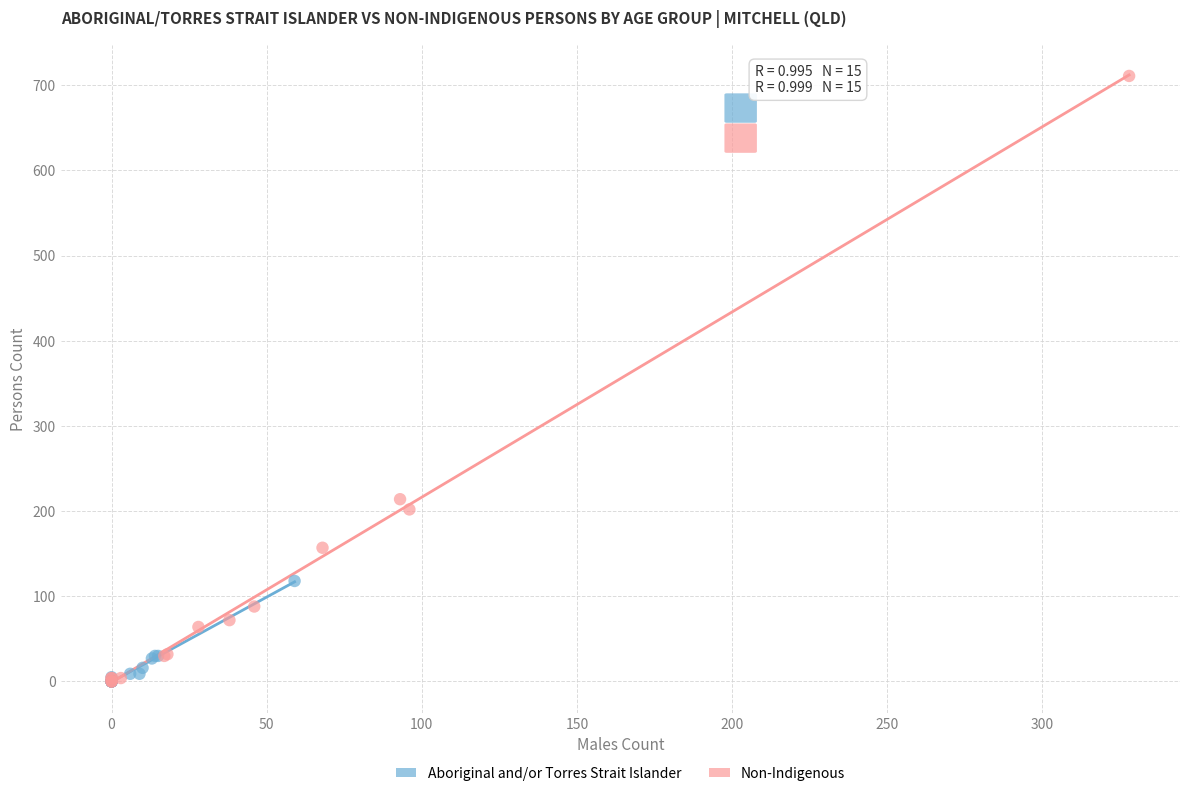

What are all the series names shown in the legend?

Aboriginal and/or Torres Strait Islander, Non-Indigenous